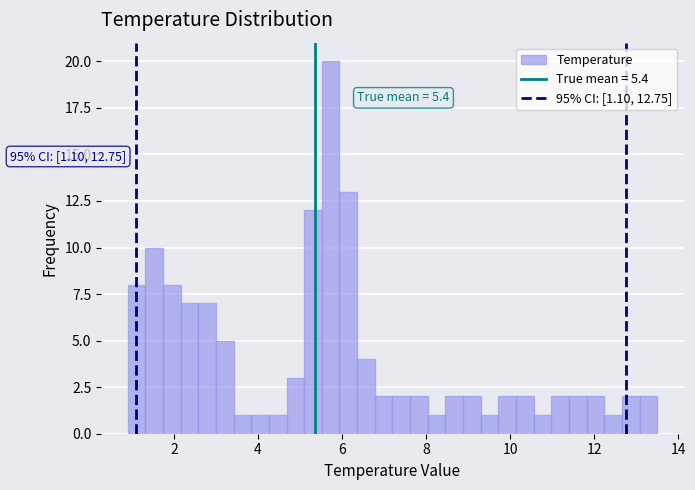

Around what value on the x-axis is the tallest bar? Give the approximate position of its centre, as read against the axis.

5.8